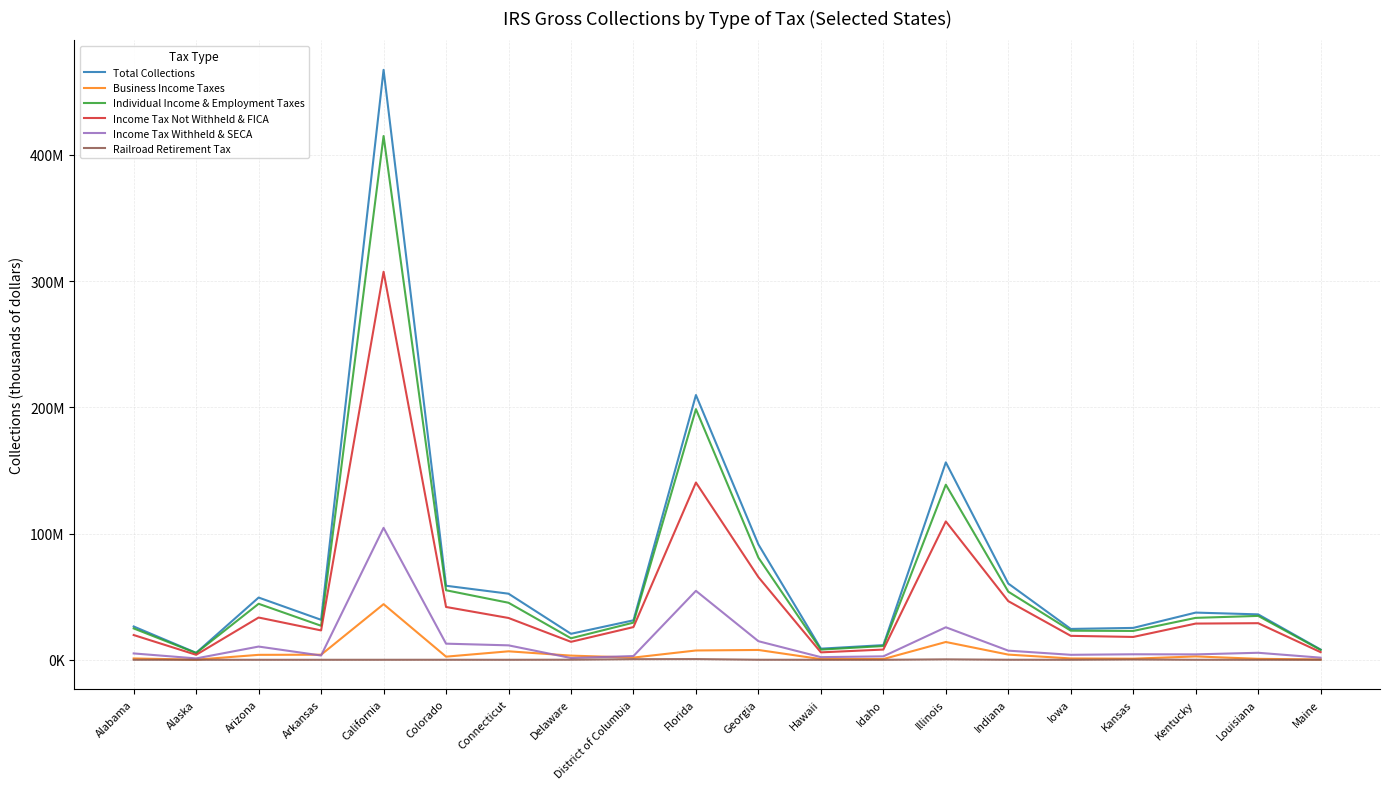

Is it true that Railroad Retirement Tax equals 56472 at Delaware?

True